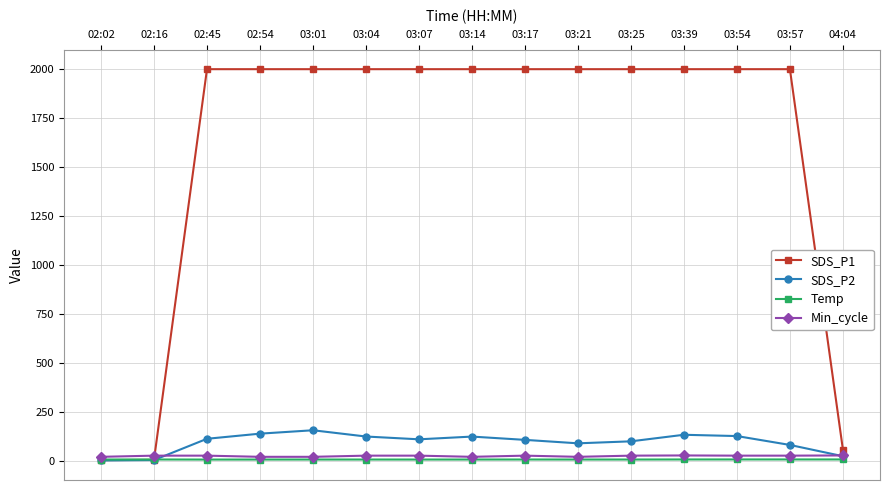

What is the label of the 13th point from the left?

03:54